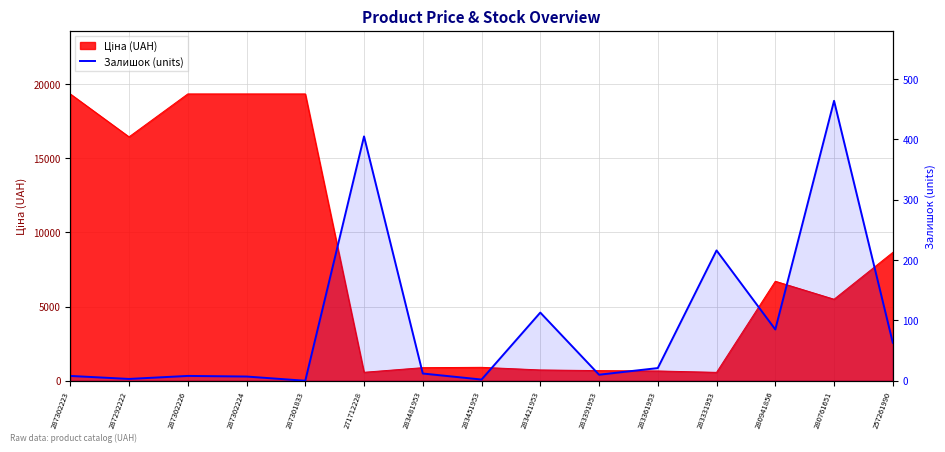

Read the value at 280761651, to the nearest 10.

460